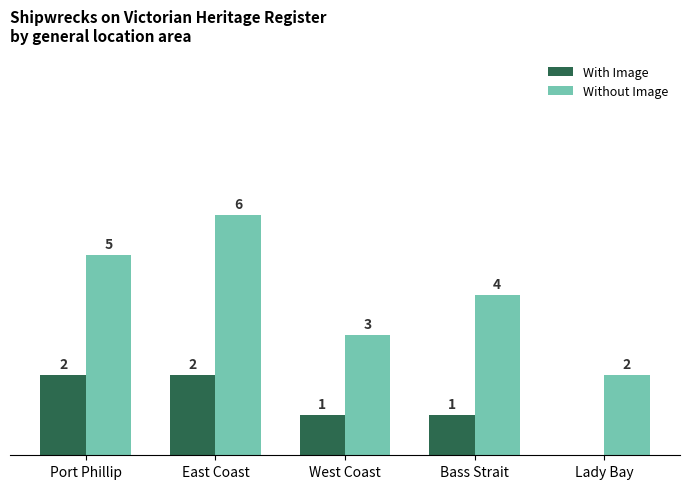

At which category does the chart reach its peak across all series?

East Coast